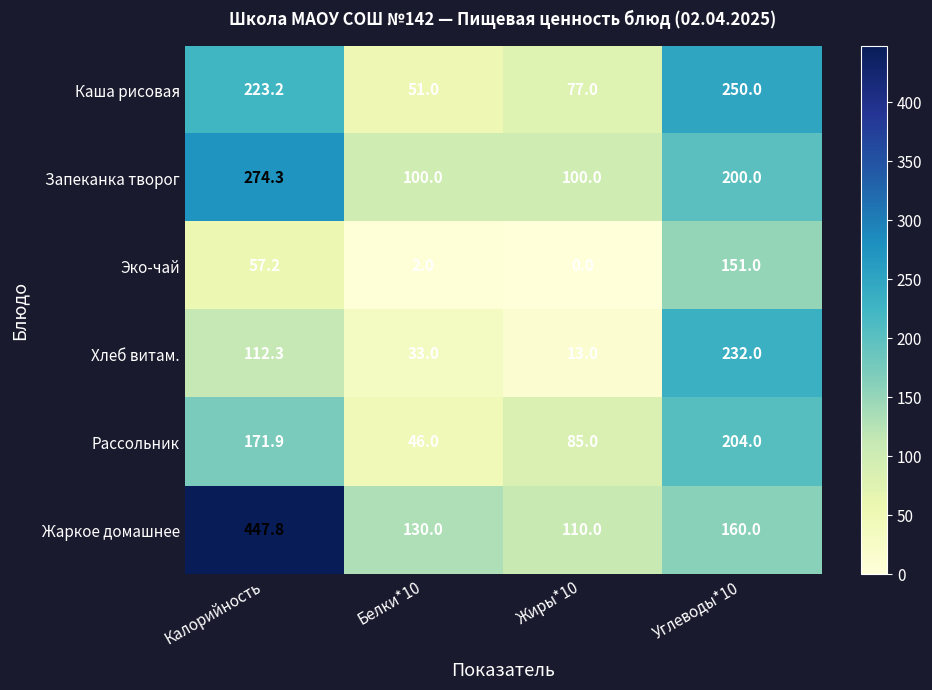

Which series changed the most between Калорийность and Углеводы*10?

Жаркое домашнее